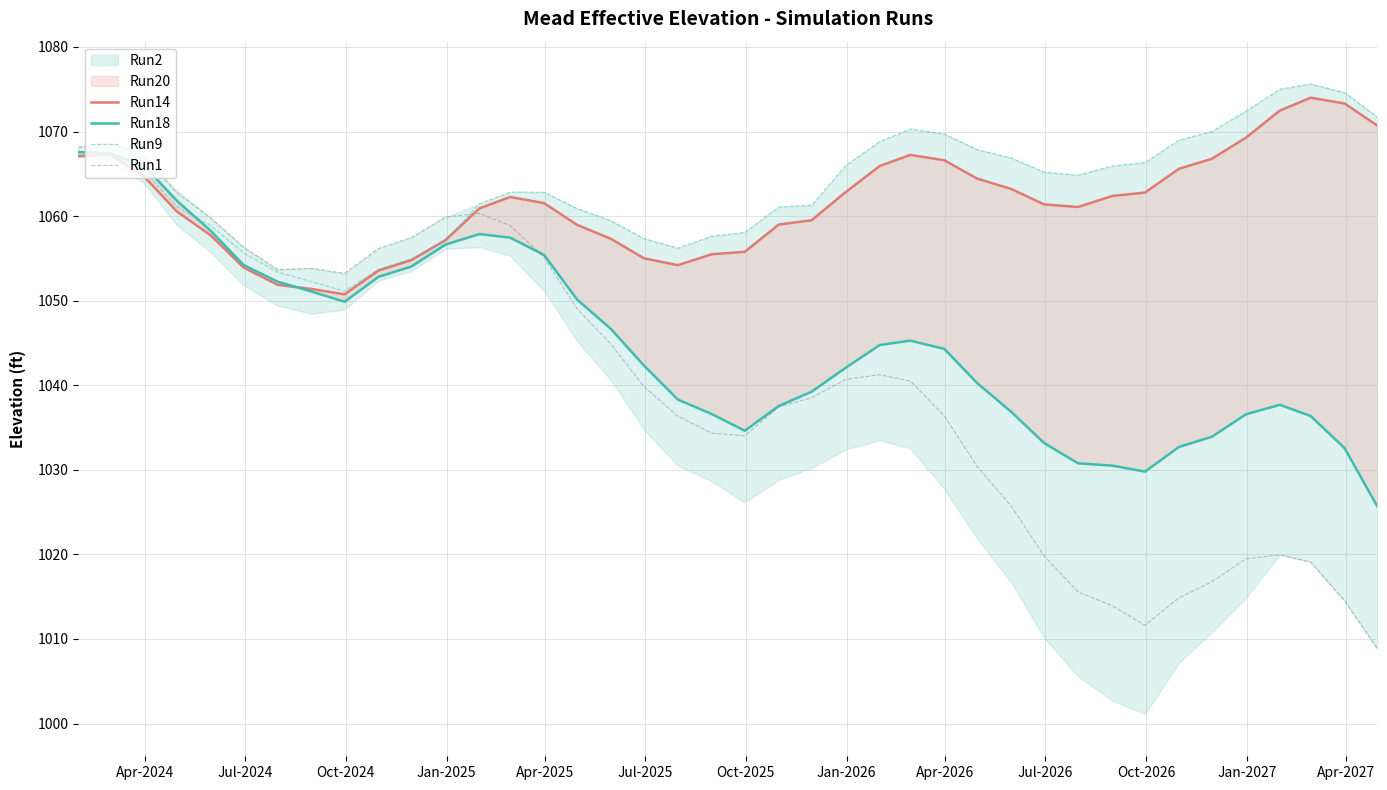

Reading right to left, what are all the values shown in this chart?

Run14: 1070.7	1073.3	1074.0	1072.5	1069.3	1066.8	1065.6	1062.8	1062.4	1061.1	1061.4	1063.2	1064.4	1066.6	1067.2	1065.9	1062.8	1059.5	1059.0	1055.8	1055.5	1054.2	1055.0	1057.3	1059.0	1061.5	1062.3	1060.9	1057.2	1054.8	1053.6	1050.8	1051.4	1051.9	1053.9	1057.7	1060.6	1064.7	1067.3	1067.1
Run18: 1025.6	1032.6	1036.4	1037.7	1036.6	1033.9	1032.7	1029.8	1030.5	1030.8	1033.2	1036.9	1040.2	1044.3	1045.3	1044.8	1042.1	1039.2	1037.5	1034.6	1036.6	1038.3	1042.3	1046.7	1050.2	1055.4	1057.5	1057.9	1056.6	1054.0	1052.8	1049.9	1051.1	1052.2	1054.2	1058.3	1061.8	1066.0	1067.4	1067.6
Run9: 1071.7	1074.6	1075.6	1075.0	1072.4	1070.0	1069.0	1066.3	1065.9	1064.8	1065.2	1066.9	1067.9	1069.7	1070.3	1068.8	1066.0	1061.3	1061.1	1058.1	1057.6	1056.2	1057.3	1059.5	1060.9	1062.8	1062.8	1061.4	1057.1	1055.0	1053.7	1051.1	1052.2	1053.4	1055.6	1058.9	1061.1	1065.3	1067.3	1067.0
Run1: 1008.8	1014.5	1019.1	1020.0	1019.5	1016.8	1014.9	1011.6	1013.9	1015.6	1019.8	1025.7	1030.4	1036.4	1040.5	1041.2	1040.7	1038.5	1037.4	1034.0	1034.3	1036.3	1039.8	1044.9	1049.1	1055.2	1058.9	1060.3	1059.9	1057.5	1056.2	1053.2	1053.8	1053.7	1056.3	1059.8	1062.8	1067.1	1068.7	1068.2